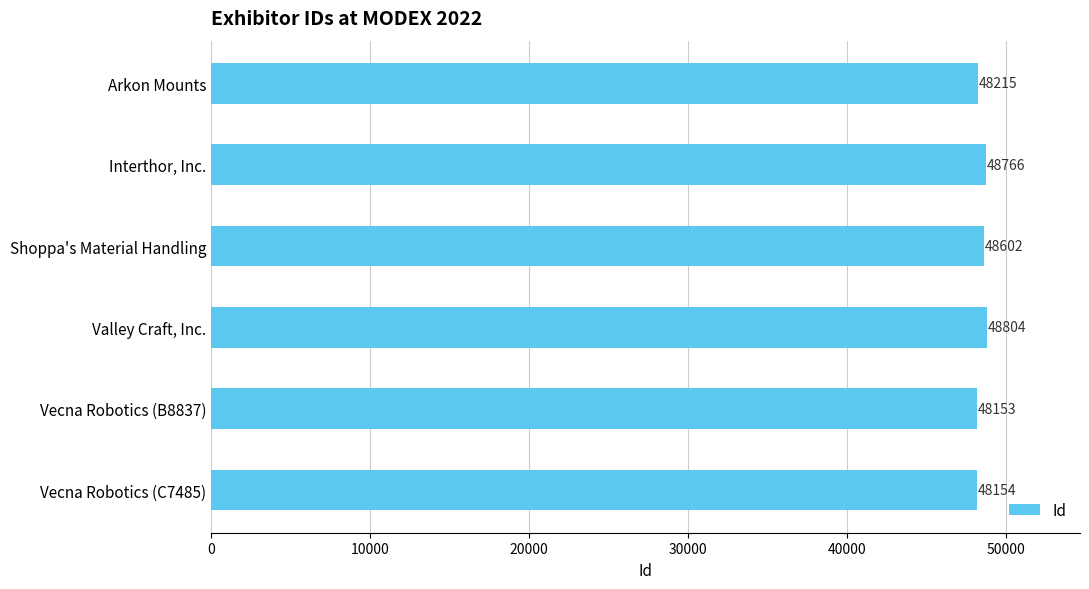

Which label corresponds to the largest value in the chart?

Valley Craft, Inc.